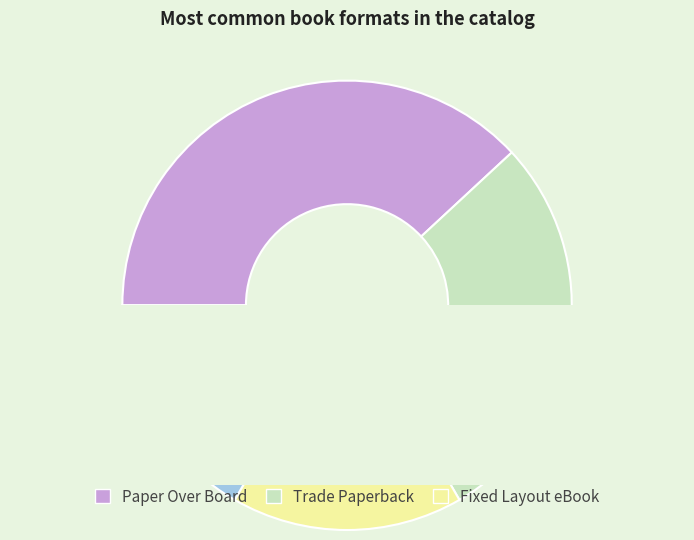

The Board Book slice represents 9% of the pie. True or false?

False